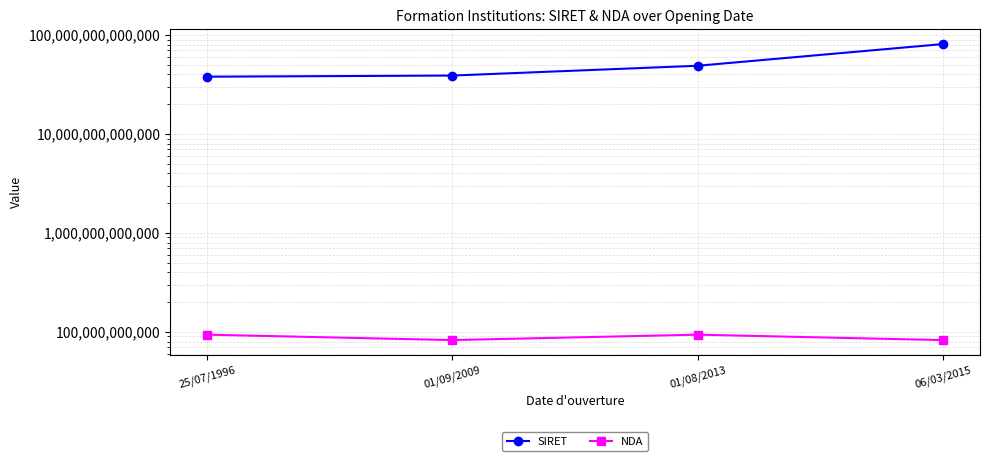

Is the value of NDA at 01/08/2013 greater than the value of SIRET at 25/07/1996?

No